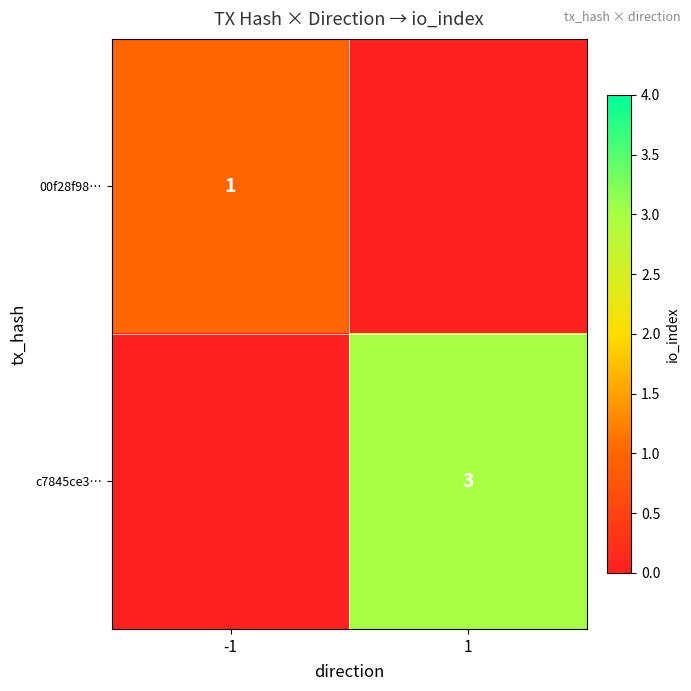

True or false: 00f28f98… has a value of 1 at -1.

True